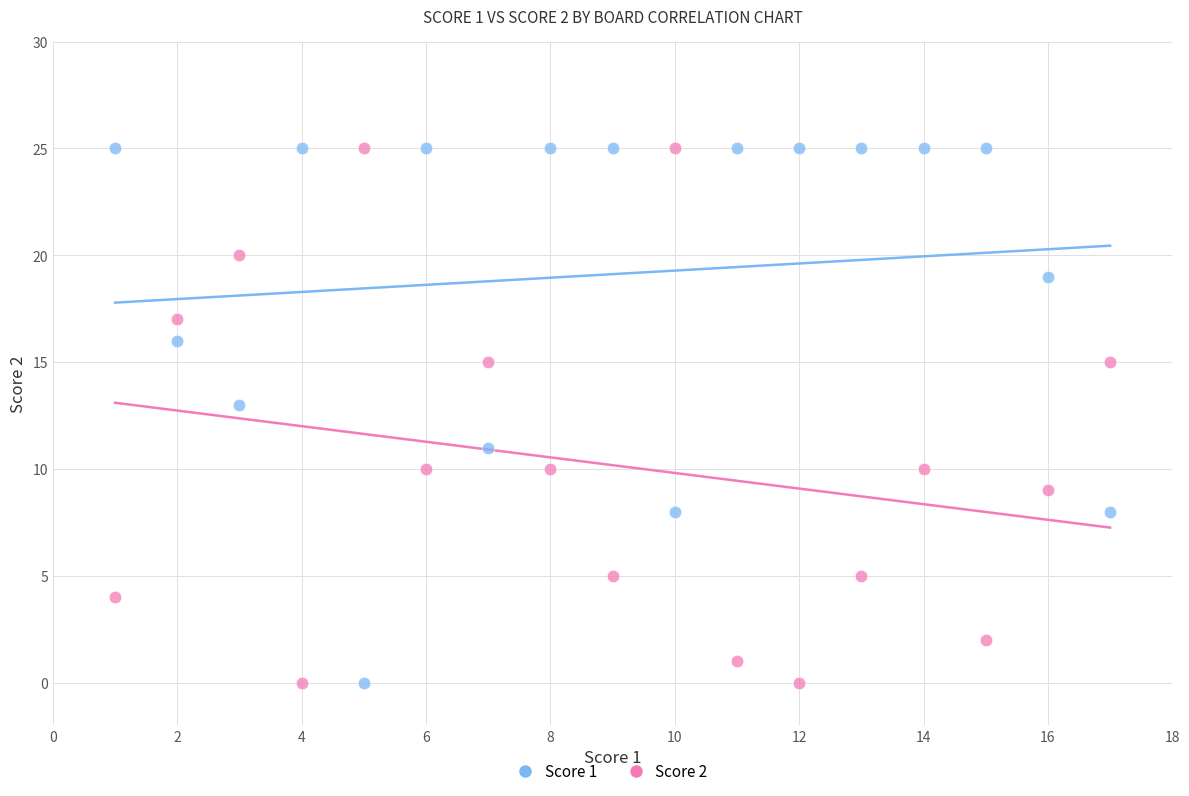

Across all data points, what is the range of X values (max minus min)?

16